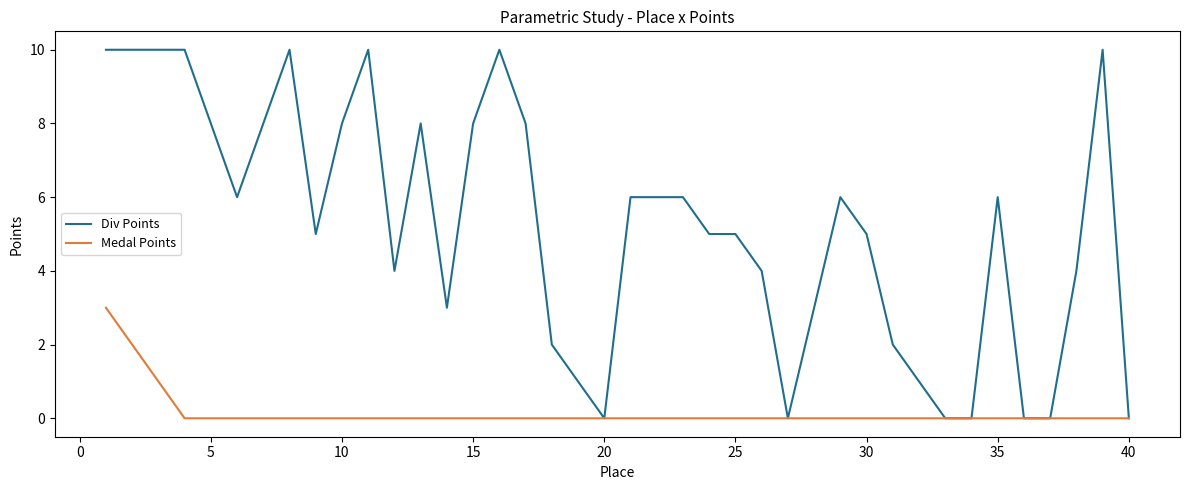

Count the number of data series in this chart.

2